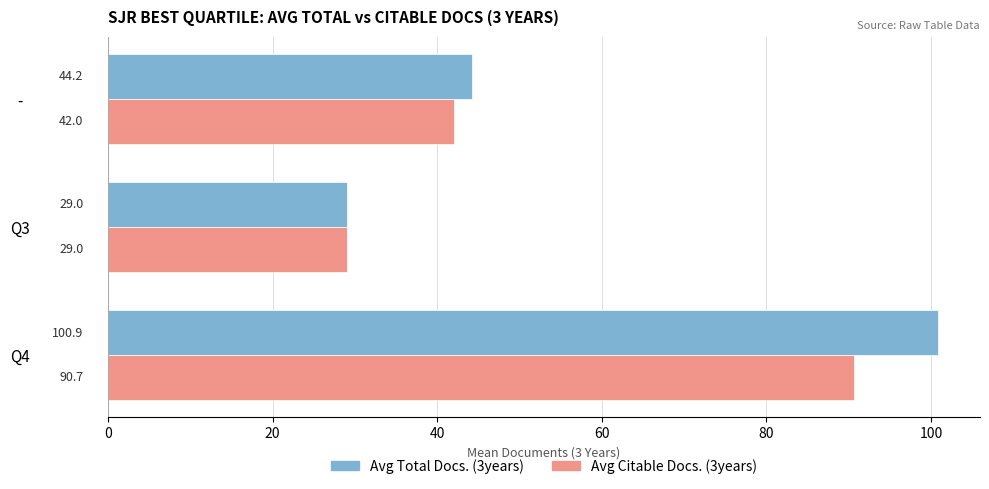

Which series changed the most between Q3 and -?

Avg Total Docs. (3years)